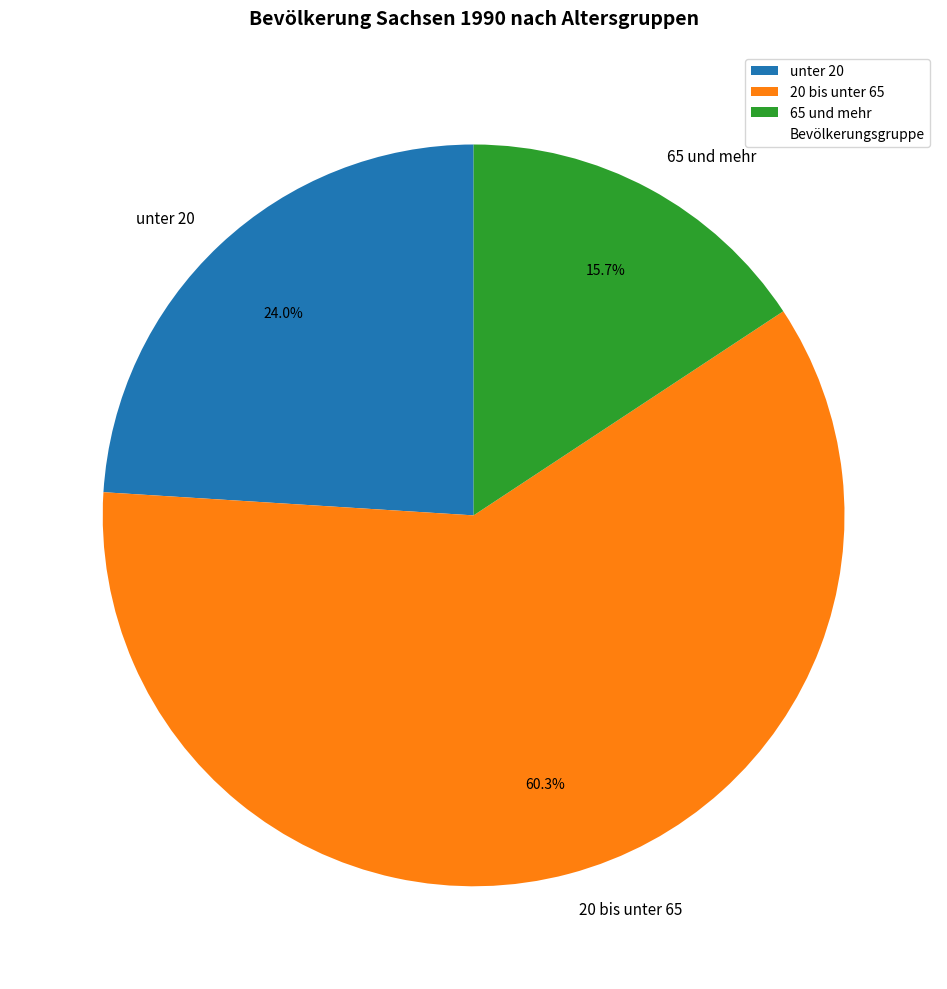

What is the total percentage of 65 und mehr and 20 bis unter 65?

76.0%